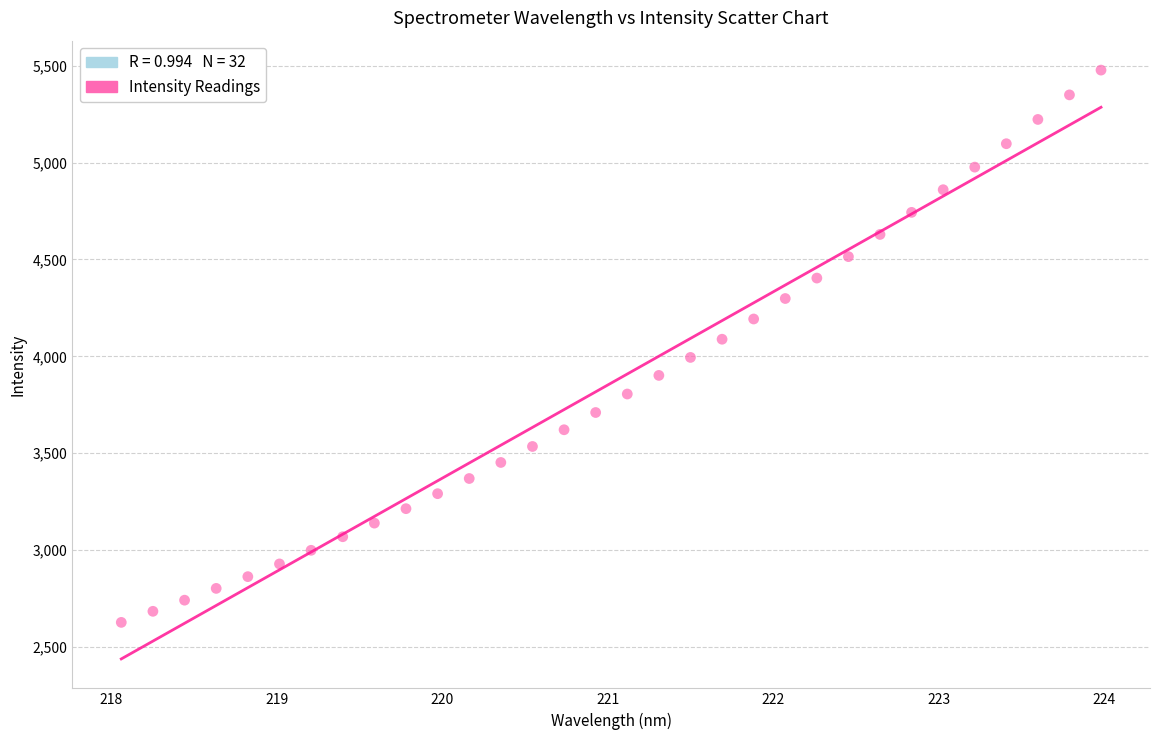

What is the range of X values (max minus min)?

5.9